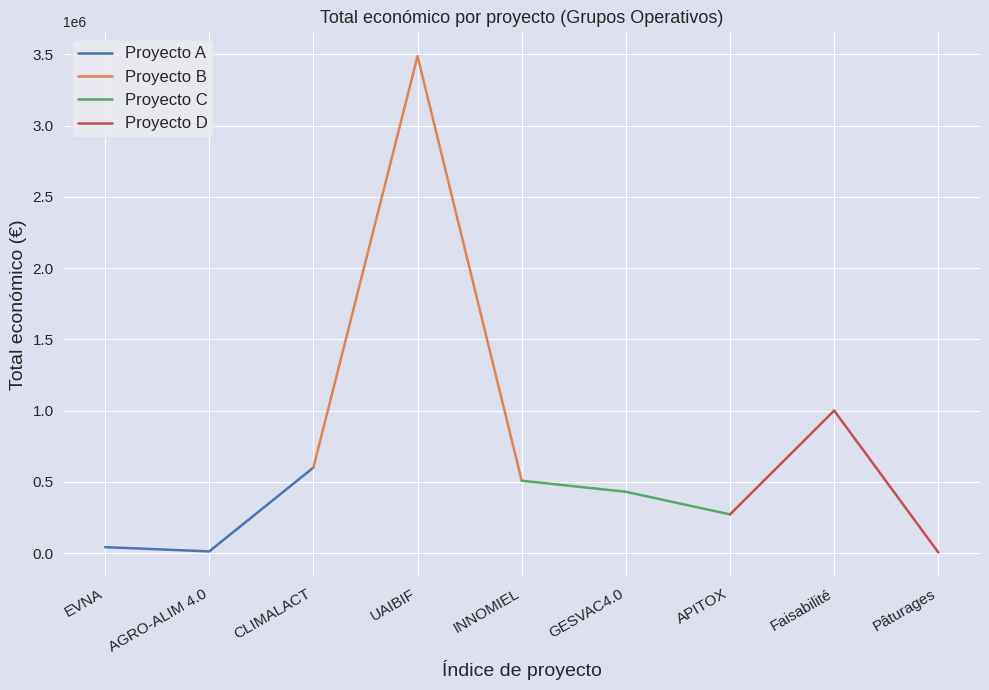

Count the Proyecto D values in the range 5000 to 999992.

3